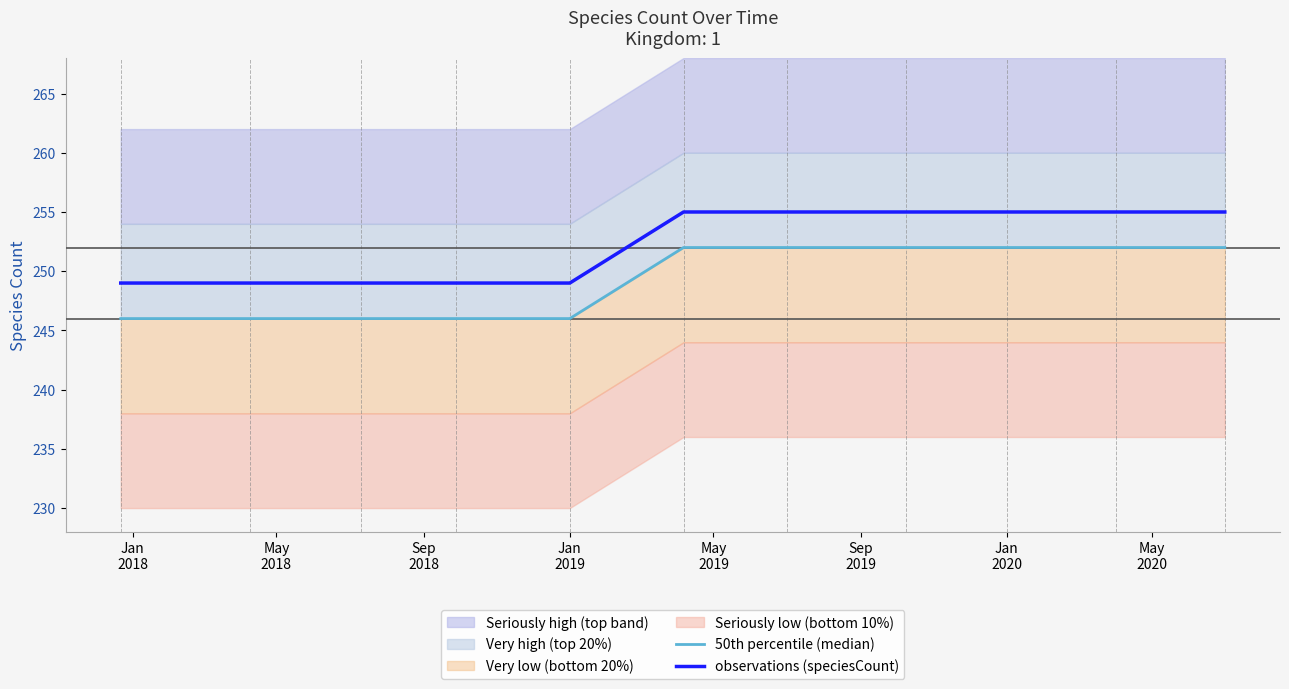

Which series has the largest total across all categories?

observations (speciesCount)